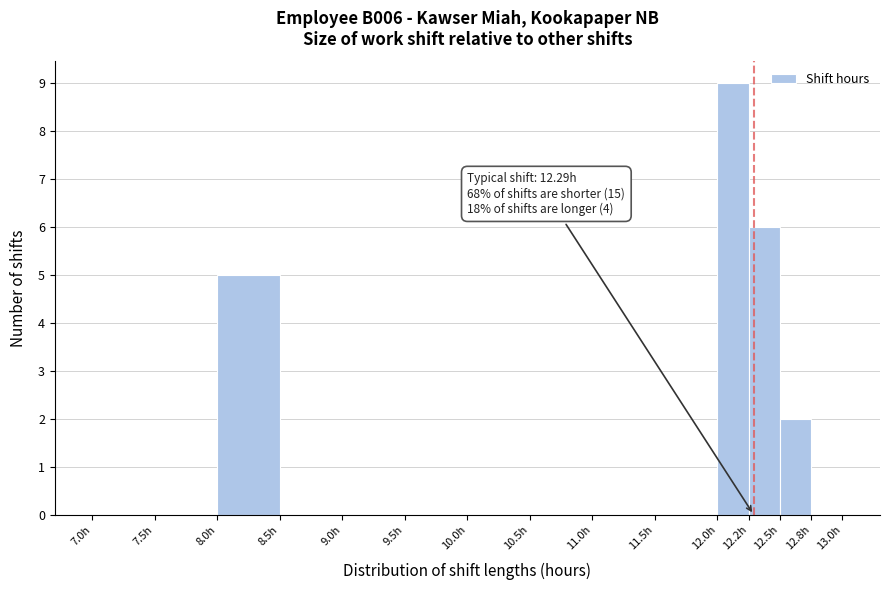

Which range on the x-axis has the tallest bar?

12.00 to 12.25